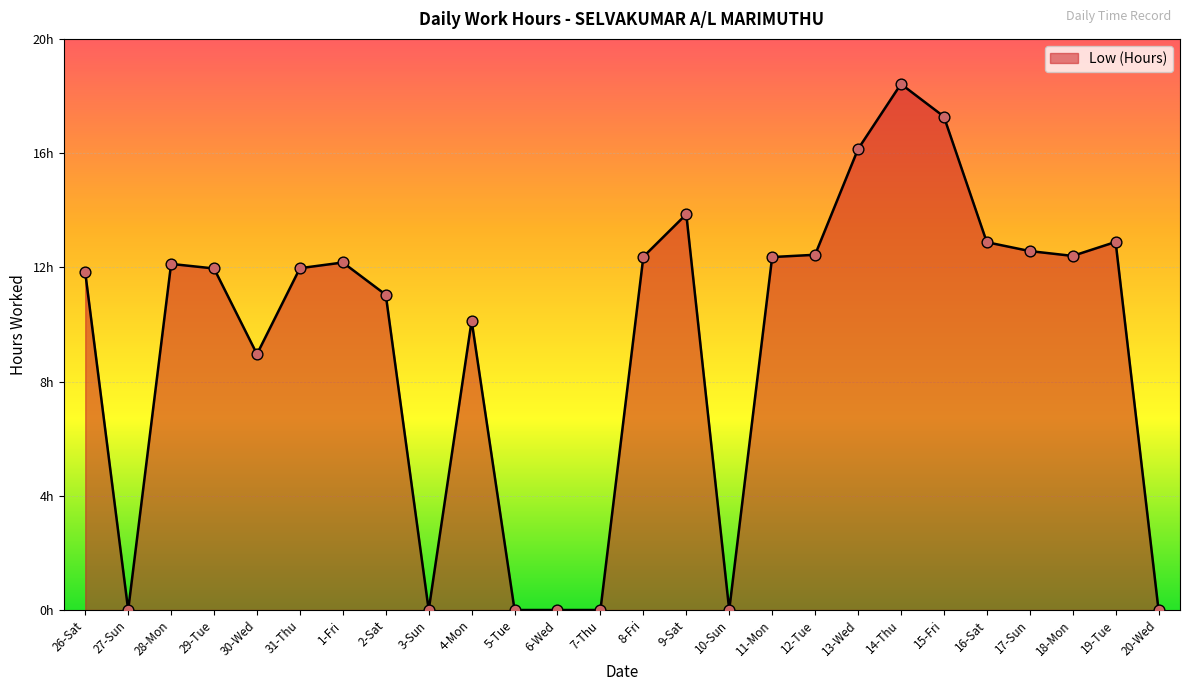

Between 29-Tue and 14-Thu, which is larger?

14-Thu